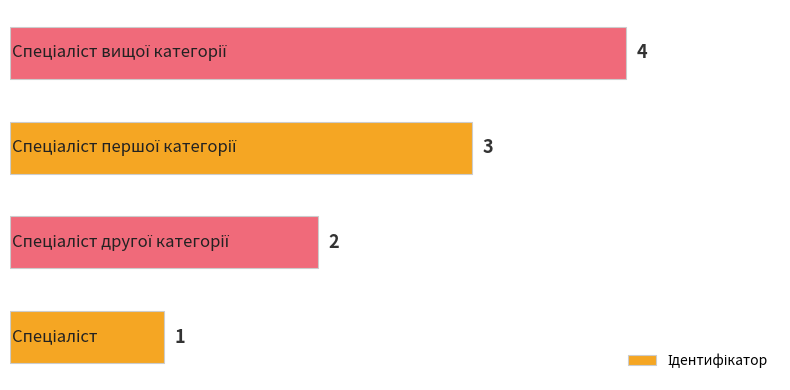

How many values are between 2 and 4?

3